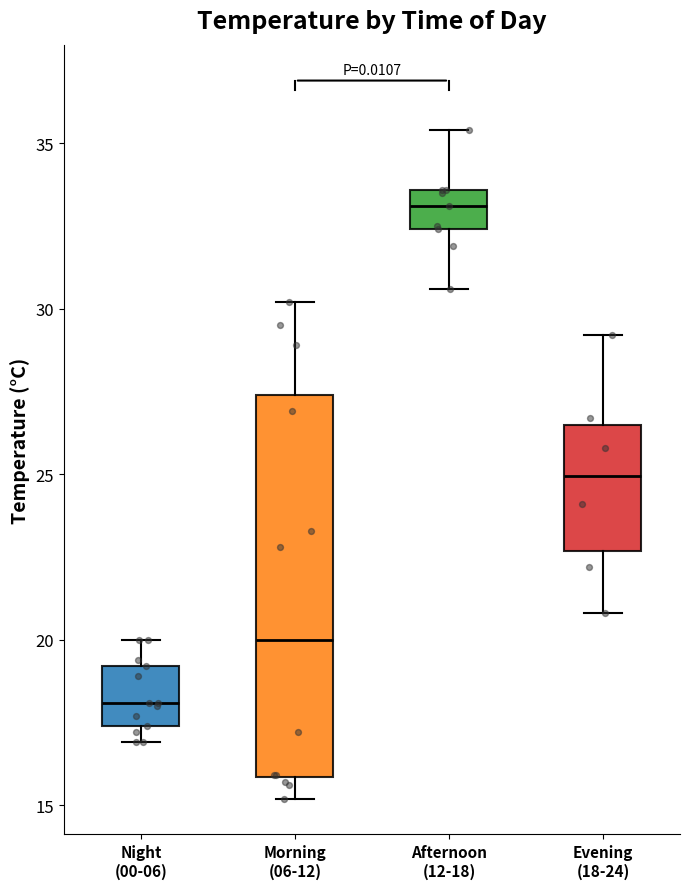

Which box is the tallest, from its lower edge to its upper edge?

Morning (06-12)